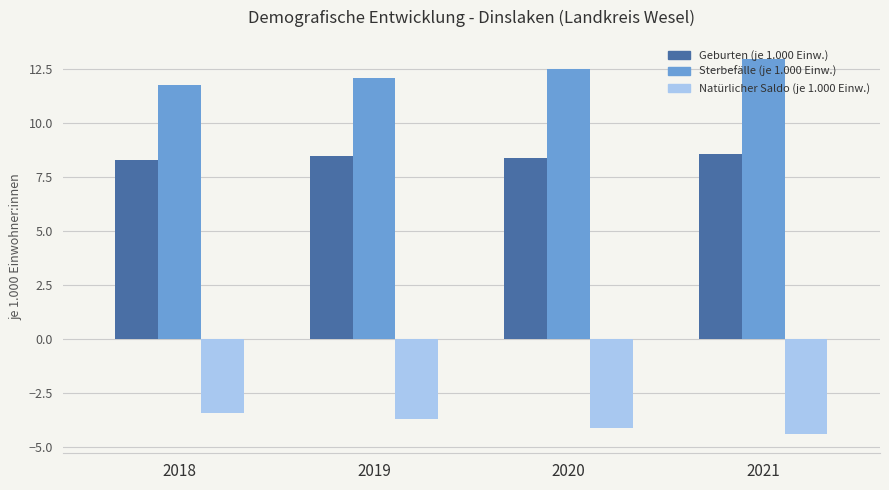

How many categories are shown in the chart?

4